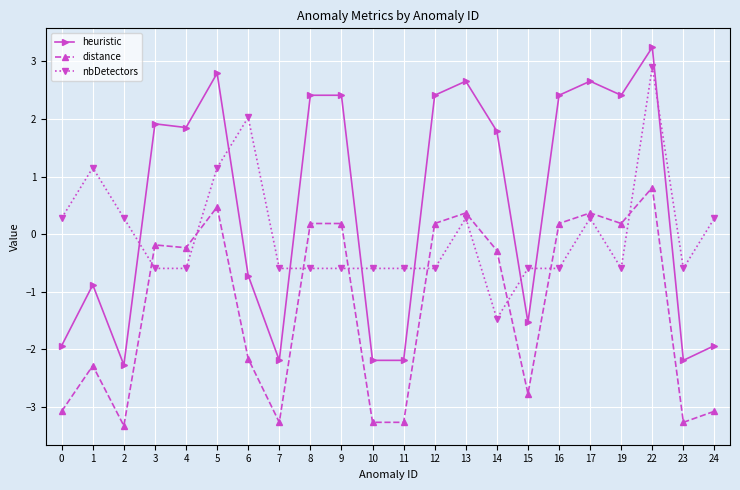

True or false: heuristic has a value of 2.4 at 9.

True